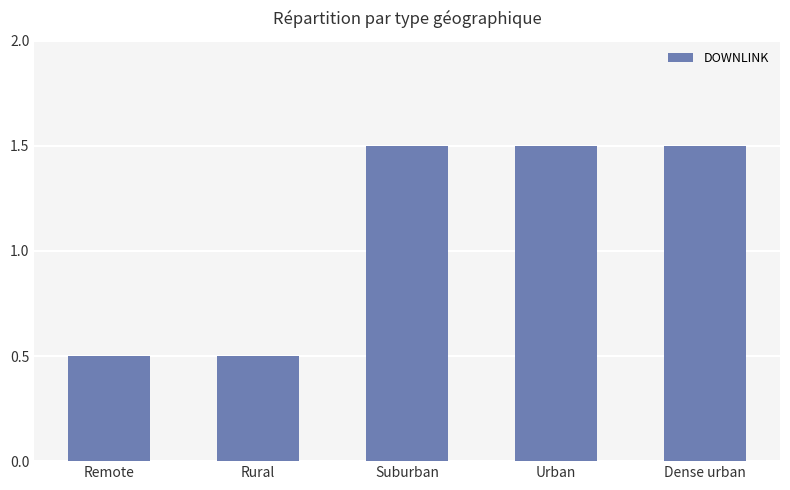

Read the value at Remote.

0.5